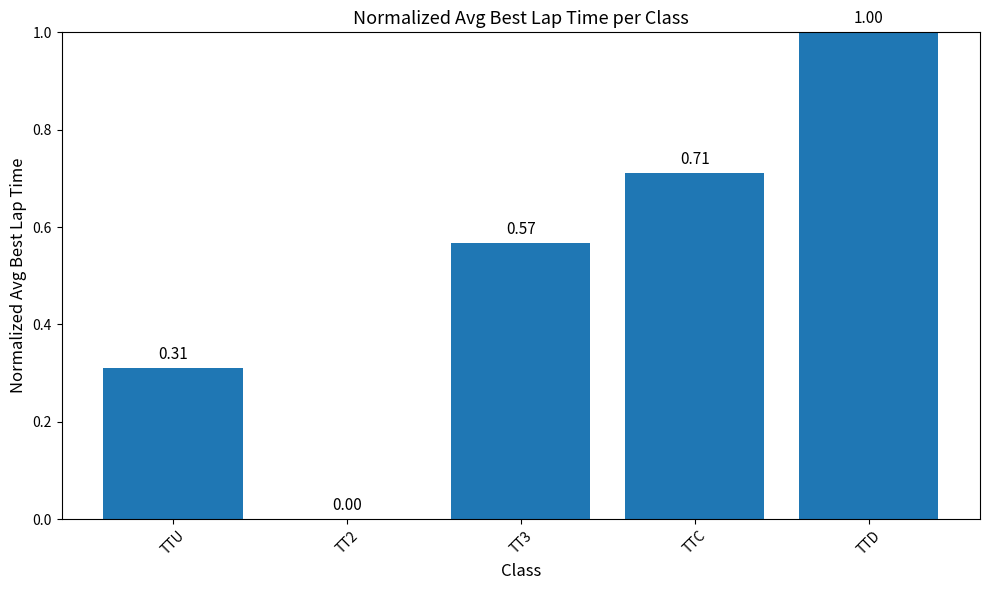

What is the sum of all values?

2.6